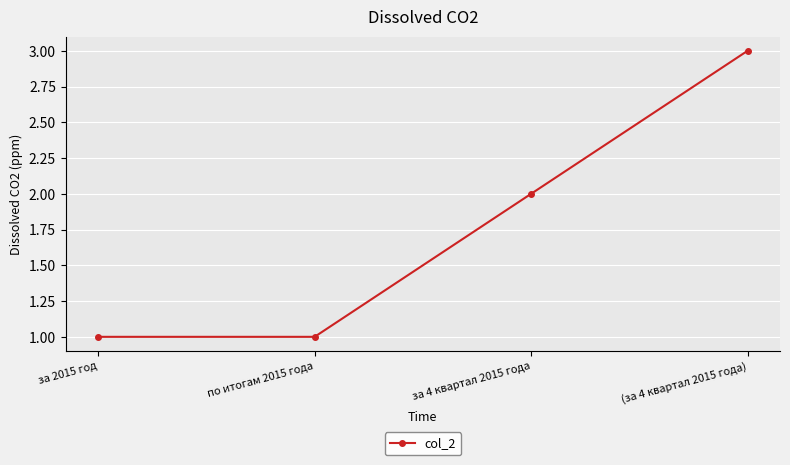

Reading left to right, extract all data points from this chart.

за 2015 год=1	по итогам 2015 года=1	за 4 квартал 2015 года=2	(за 4 квартал 2015 года)=3